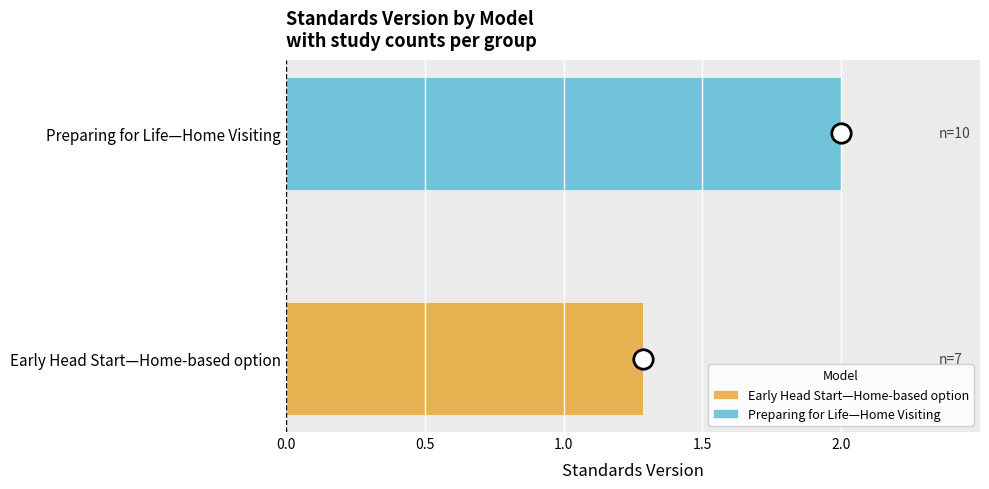

Rank the series by their maximum value, from highest to lowest.

Preparing for Life—Home Visiting, Early Head Start—Home-based option